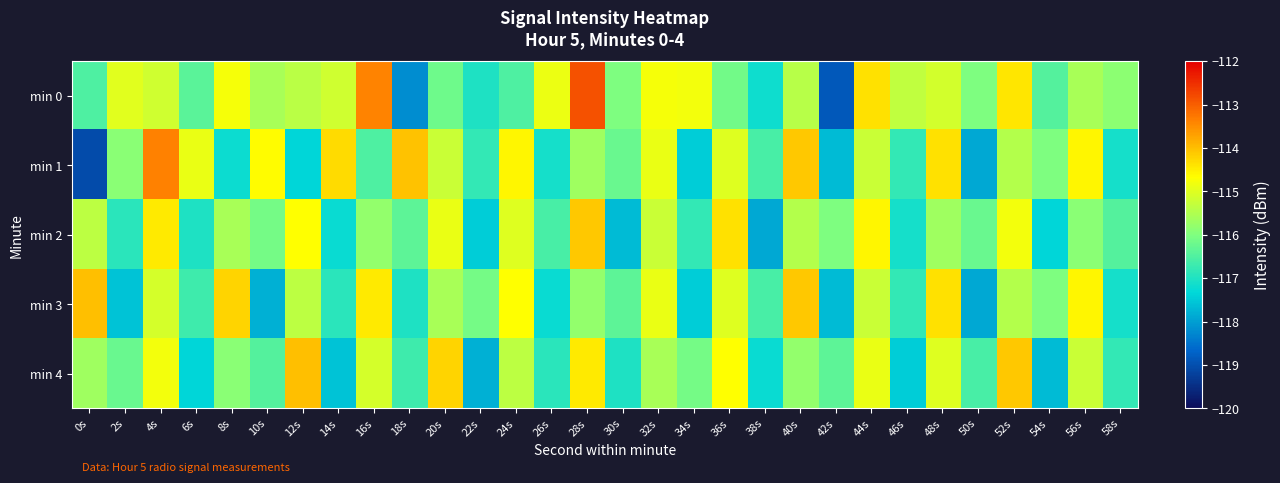

Which series has the largest range (max minus min)?

min 0